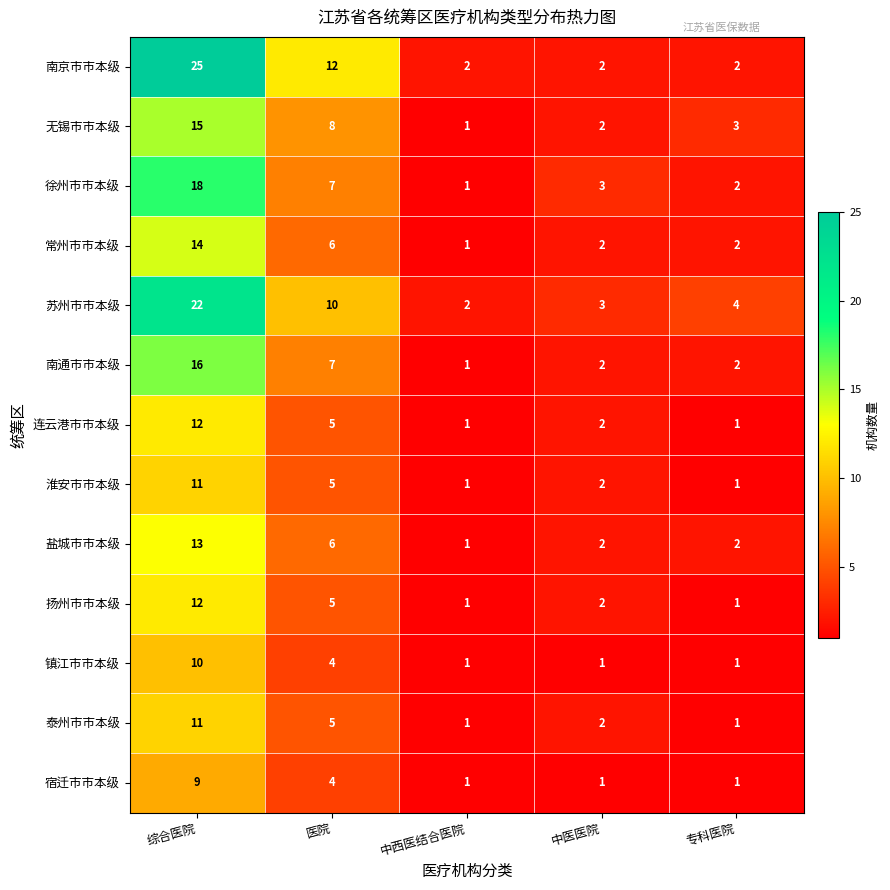

Which series has the largest total across all categories?

南京市市本级